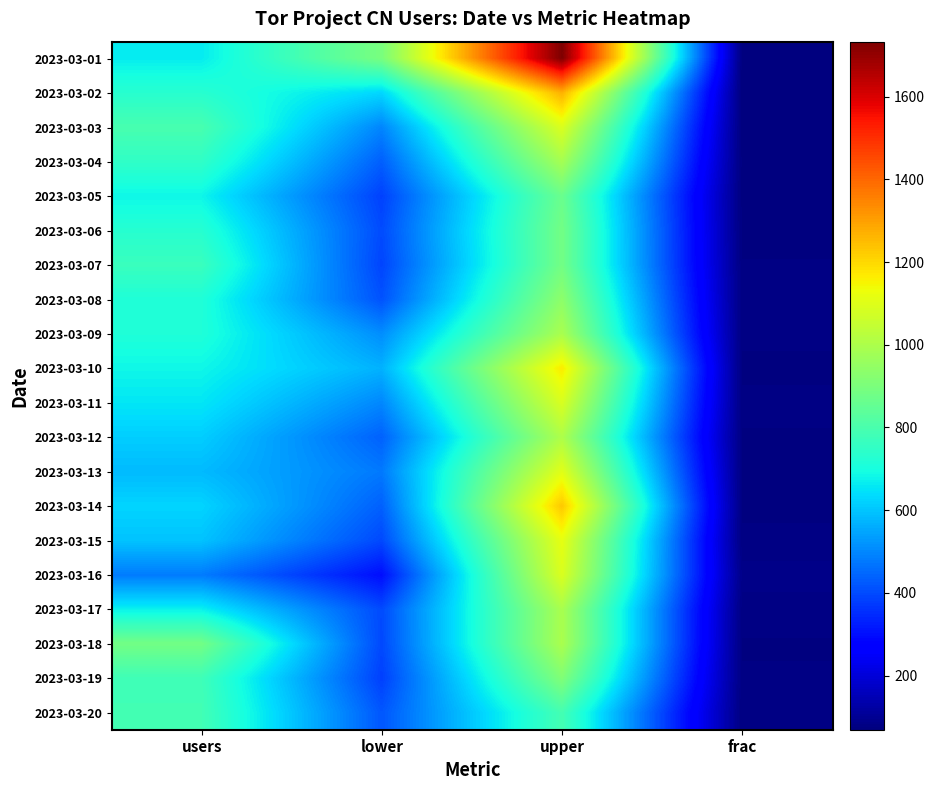

What is the smallest value displayed?

69